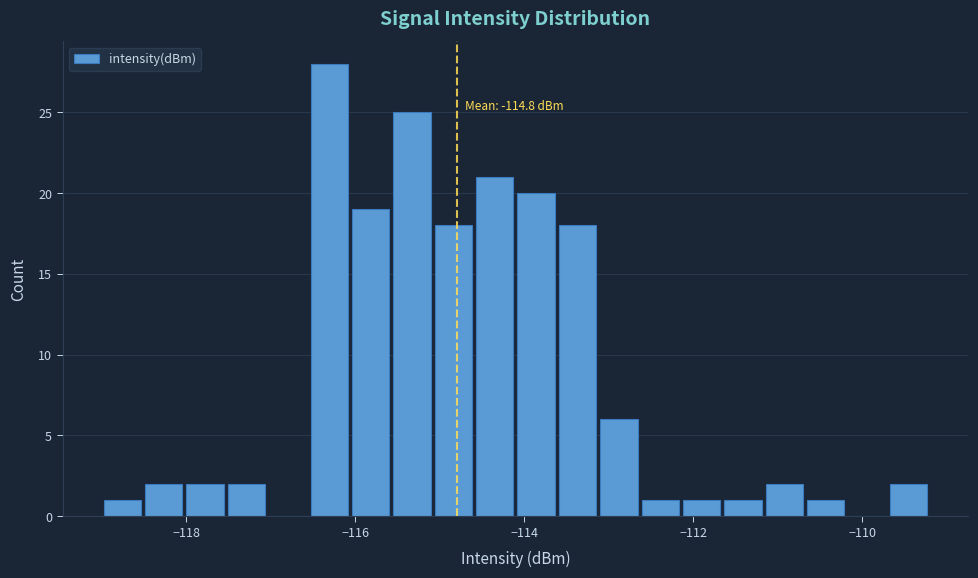

Read against the x-axis, roughly where is the centre of the tallest bar?

-116.4